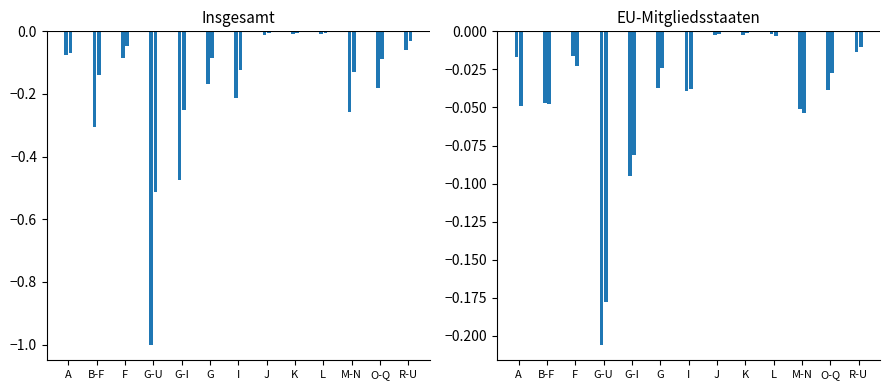

What position from the left is B-F?

2